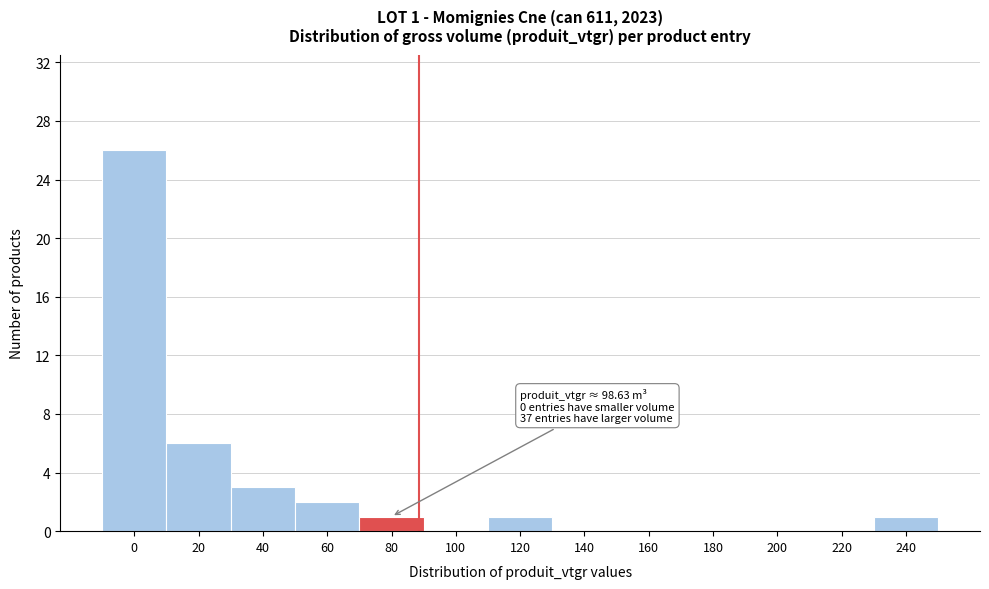

Reading right to left, transcribe all the data shown in this chart.

240=1	220=0	200=0	180=0	160=0	140=0	120=1	100=0	80=1	60=2	40=3	20=6	0=26